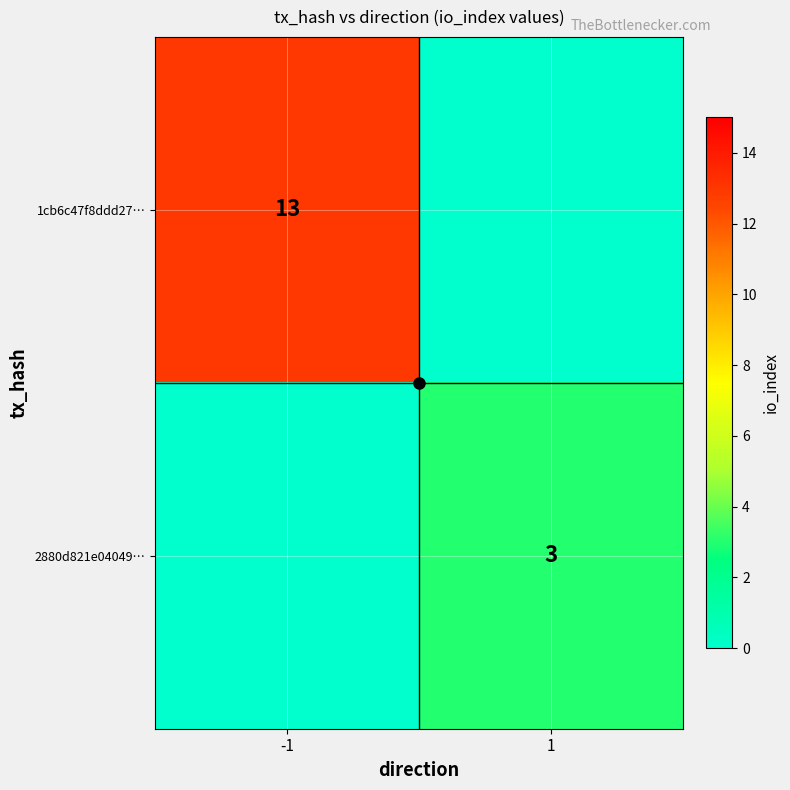

Which category has the highest value in the 1cb6c47f8ddd27… series?

-1